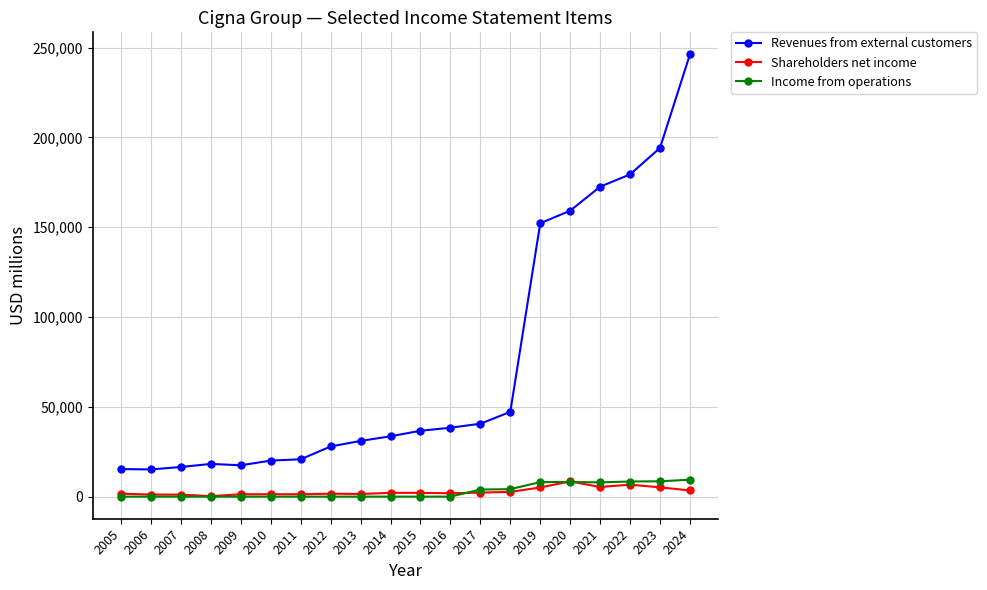

True or false: Revenues from external customers and Shareholders net income intersect in this chart.

False